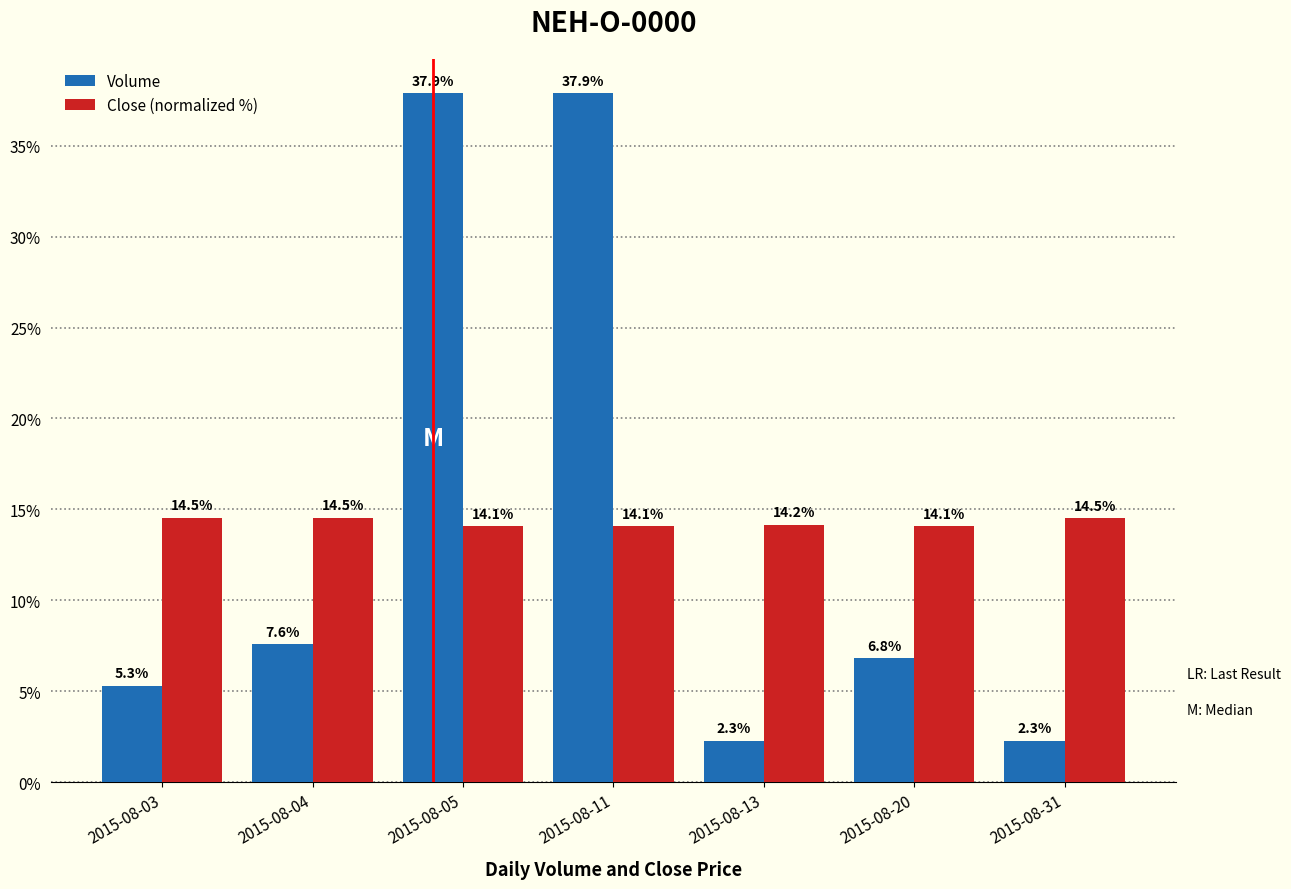

What is the difference between the maximum and minimum values in the Close (normalized %) series?

0.5